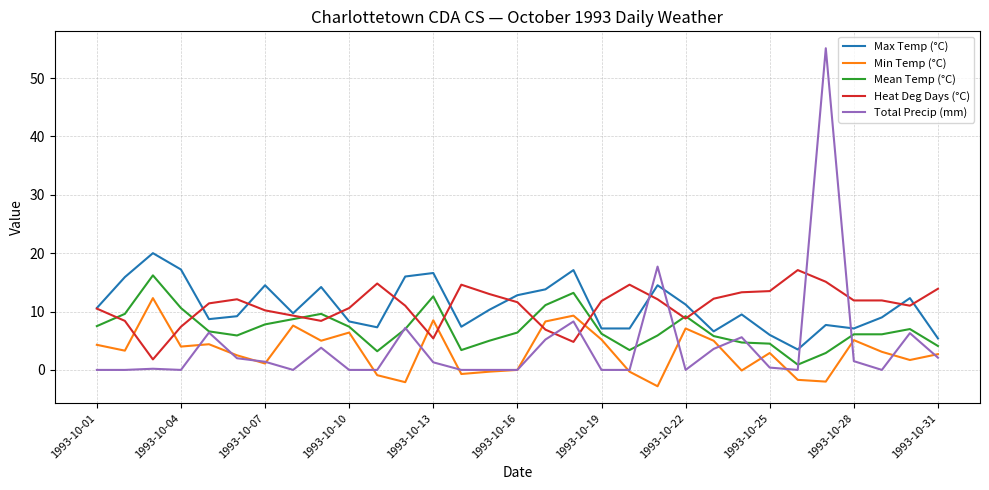

What is the greatest value displayed?

55.1